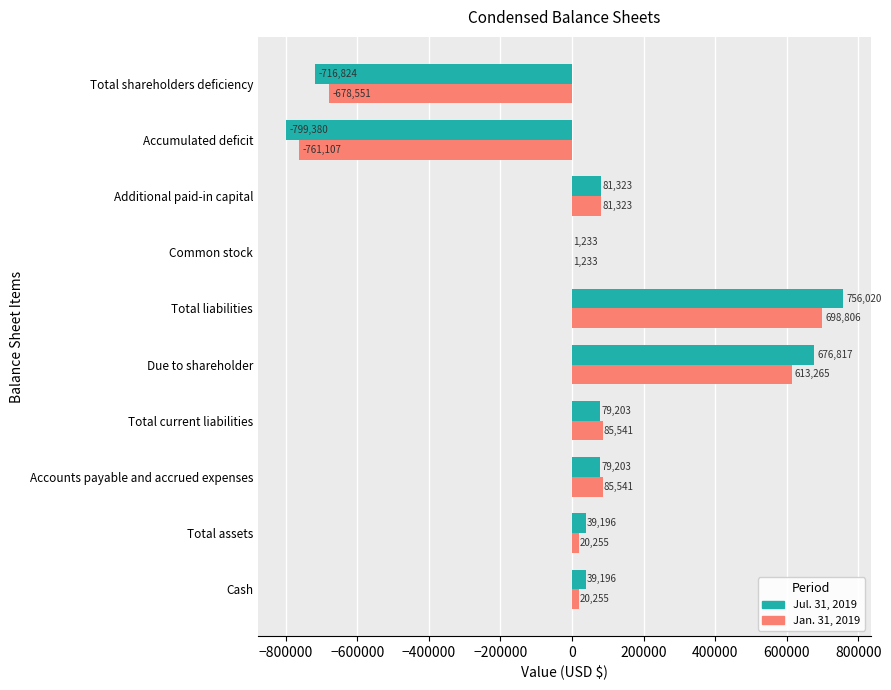

What is the greatest value displayed?

756020